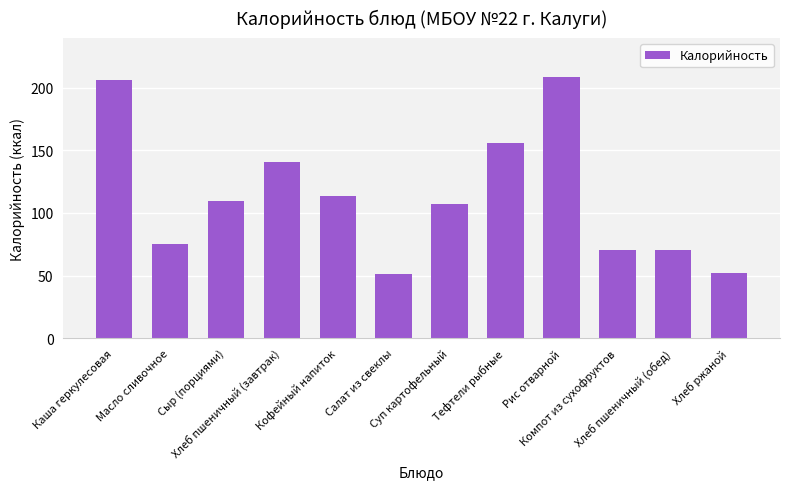

What is the sum of all values?

1361.0